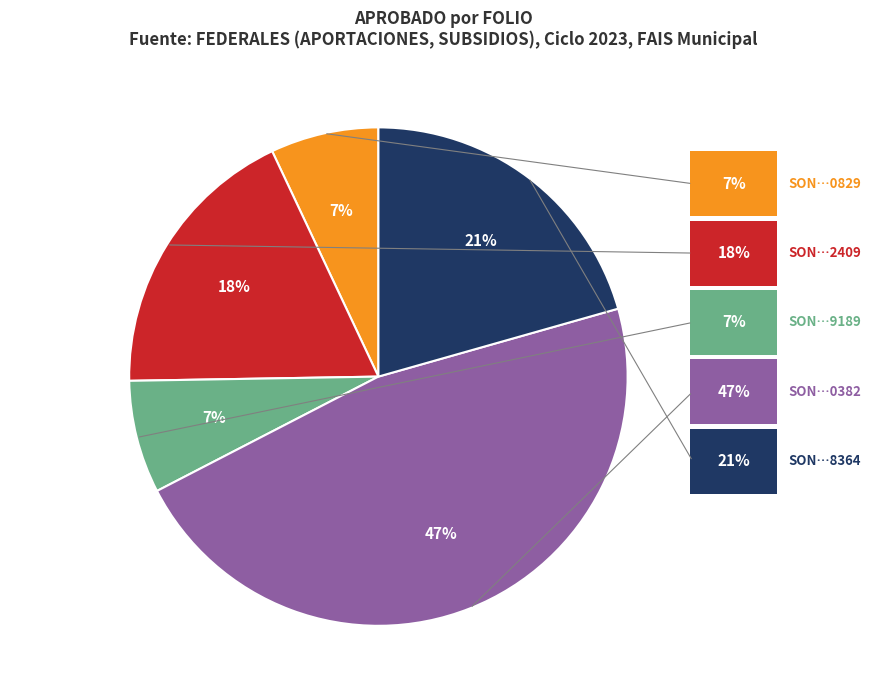

To the nearest percent, what is the difference between the largest and smallest slice percentages?

40%